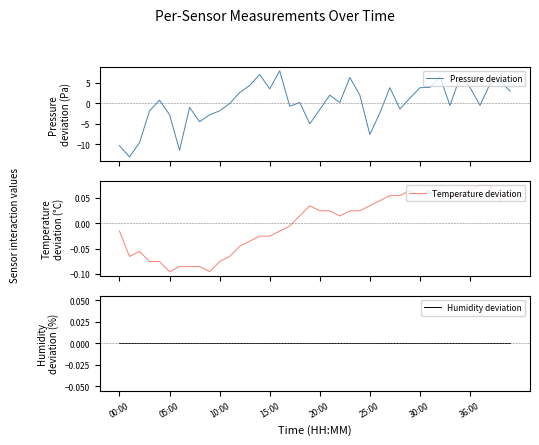

Reading left to right, list all the values displayed in this chart.

Pressure deviation: -10.3	-13.0	-9.6	-1.9	0.7	-2.8	-11.4	-1.0	-4.5	-2.8	-1.9	-0.1	2.6	4.3	7.0	3.5	7.9	-0.7	0.2	-5.0	-1.5	2.0	0.2	6.2	2.0	-7.6	-2.3	3.8	-1.4	1.2	3.8	3.8	6.4	-0.5	6.4	3.8	-0.5	4.7	5.5	2.9
Temperature deviation: -0.0	-0.1	-0.1	-0.1	-0.1	-0.1	-0.1	-0.1	-0.1	-0.1	-0.1	-0.1	-0.0	-0.0	-0.0	-0.0	-0.0	-0.0	0.0	0.0	0.0	0.0	0.0	0.0	0.0	0.0	0.0	0.1	0.1	0.1	0.1	0.1	0.1	0.1	0.1	0.1	0.1	0.1	0.0	0.1
Humidity deviation: 0.0	0.0	0.0	0.0	0.0	0.0	0.0	0.0	0.0	0.0	0.0	0.0	0.0	0.0	0.0	0.0	0.0	0.0	0.0	0.0	0.0	0.0	0.0	0.0	0.0	0.0	0.0	0.0	0.0	0.0	0.0	0.0	0.0	0.0	0.0	0.0	0.0	0.0	0.0	0.0